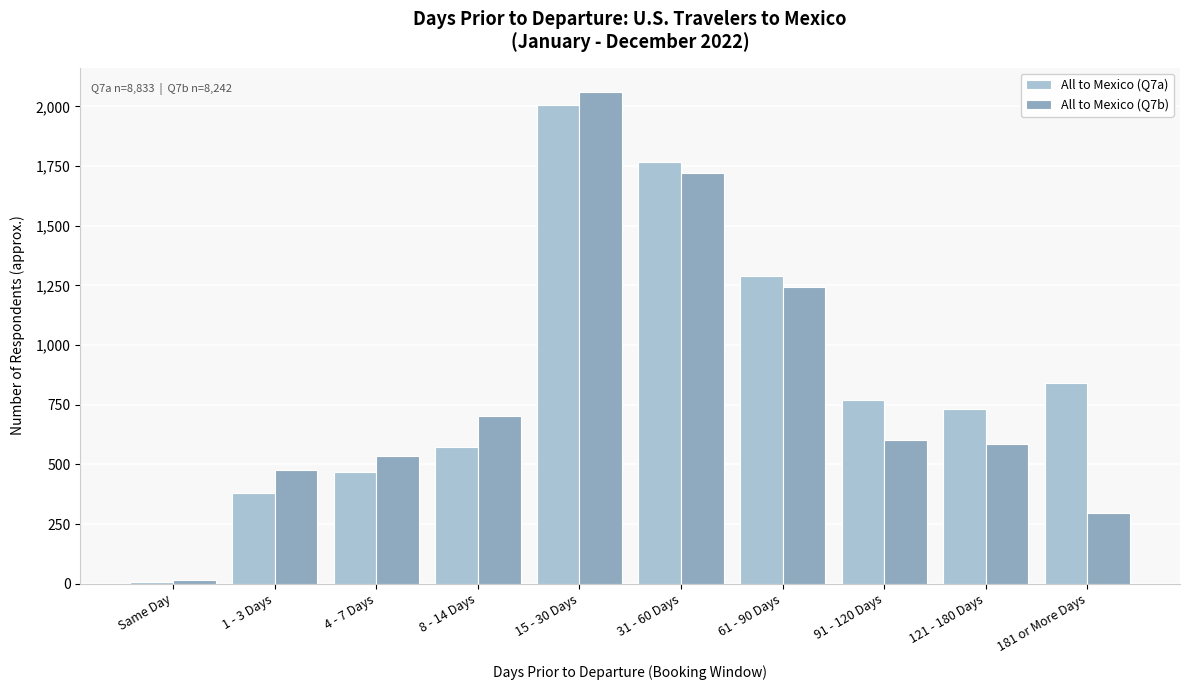

Reading left to right, list all the values displayed in this chart.

All to Mexico (Q7a): Same Day=9	1 - 3 Days=380	4 - 7 Days=468	8 - 14 Days=574	15 - 30 Days=2005	31 - 60 Days=1767	61 - 90 Days=1290	91 - 120 Days=768	121 - 180 Days=733	181 or More Days=839
All to Mexico (Q7b): Same Day=16	1 - 3 Days=478	4 - 7 Days=536	8 - 14 Days=701	15 - 30 Days=2060	31 - 60 Days=1723	61 - 90 Days=1245	91 - 120 Days=602	121 - 180 Days=585	181 or More Days=297